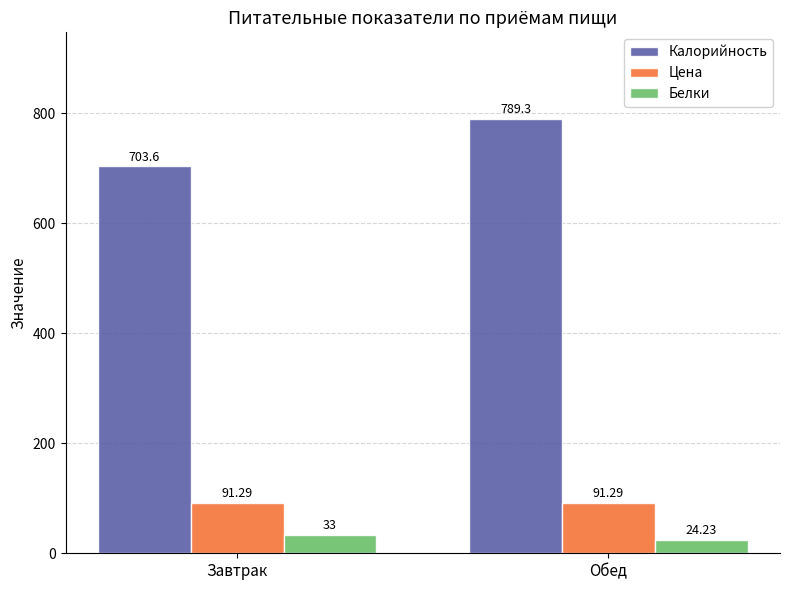

Rank the categories by Калорийность value from lowest to highest.

Завтрак, Обед